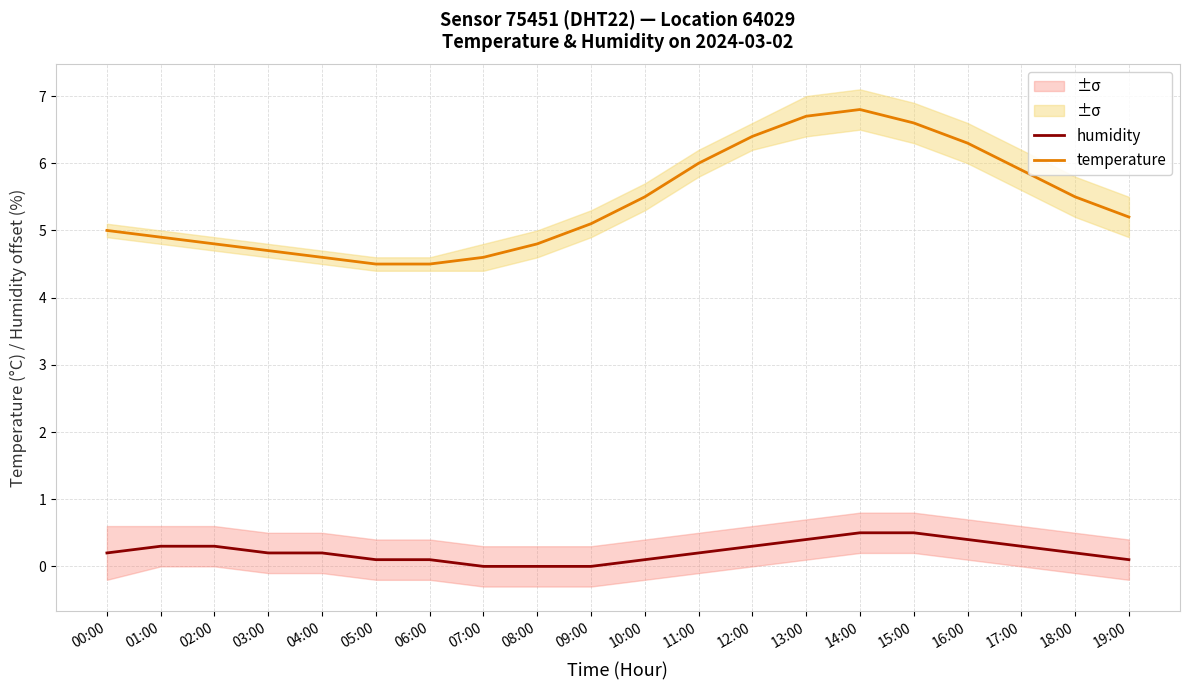

Reading right to left, list all the values displayed in this chart.

humidity: 19:00=0.1	18:00=0.2	17:00=0.3	16:00=0.4	15:00=0.5	14:00=0.5	13:00=0.4	12:00=0.3	11:00=0.2	10:00=0.1	09:00=0.0	08:00=0.0	07:00=0.0	06:00=0.1	05:00=0.1	04:00=0.2	03:00=0.2	02:00=0.3	01:00=0.3	00:00=0.2
temperature: 19:00=5.2	18:00=5.5	17:00=5.9	16:00=6.3	15:00=6.6	14:00=6.8	13:00=6.7	12:00=6.4	11:00=6.0	10:00=5.5	09:00=5.1	08:00=4.8	07:00=4.6	06:00=4.5	05:00=4.5	04:00=4.6	03:00=4.7	02:00=4.8	01:00=4.9	00:00=5.0